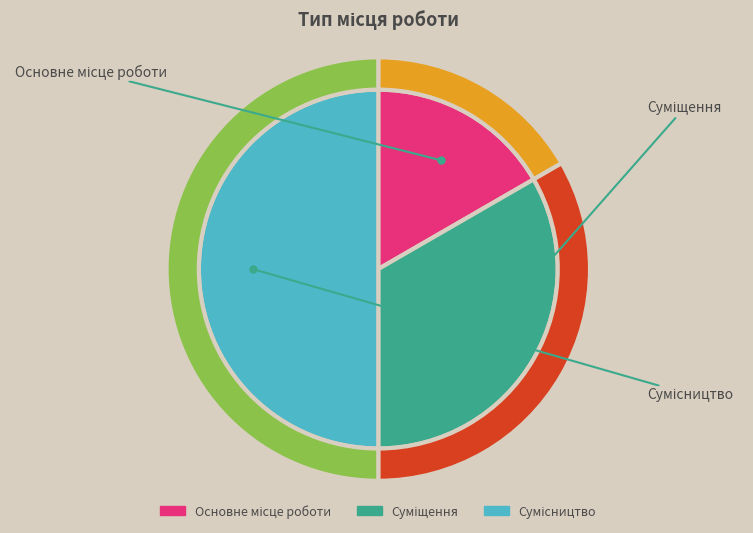

Rank the categories by value from highest to lowest.

Сумісництво, Суміщення, Основне місце роботи